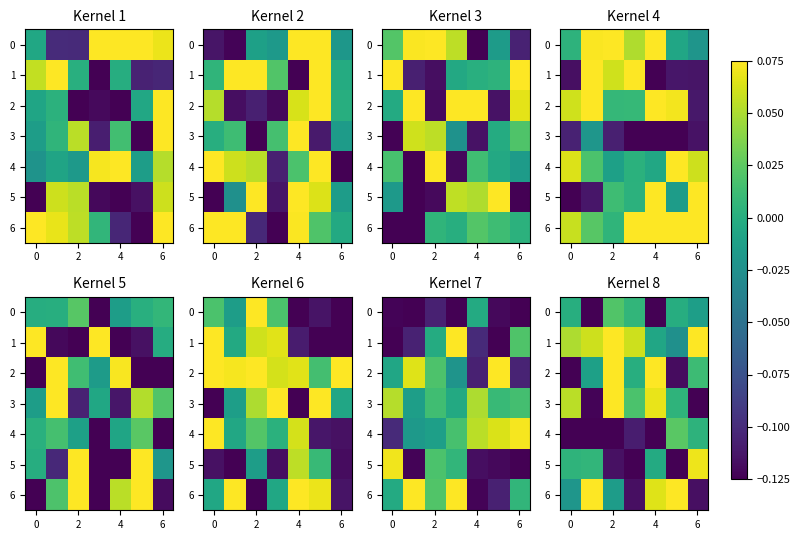

Is it true that 2 equals 0.1 at 4?

False